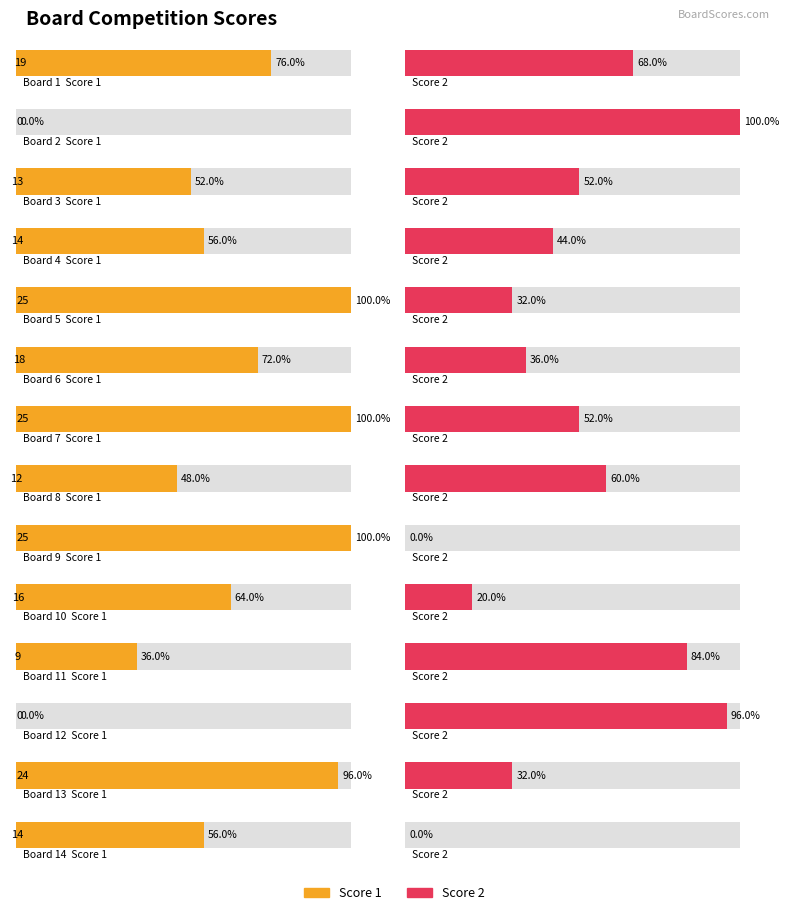

What is the difference between the second highest and minimum values in the Score 2 series?

24